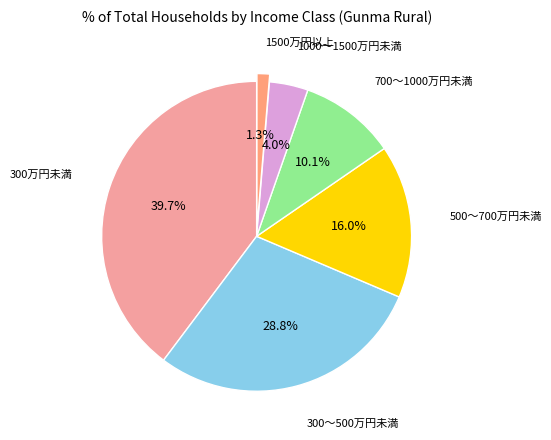

How many slices are in this pie chart?

6